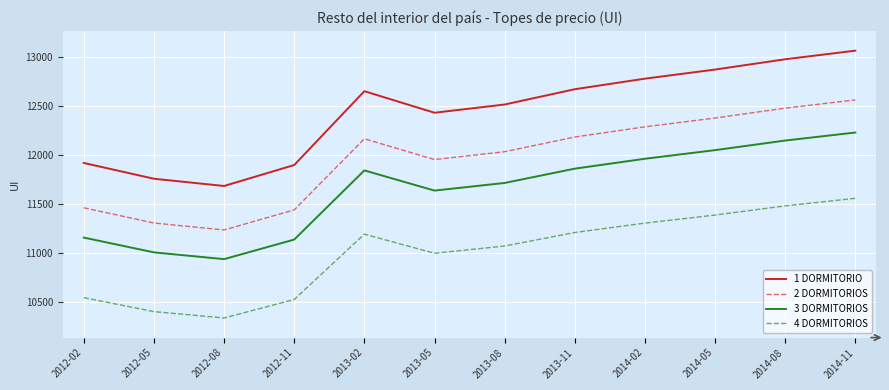

What is the smallest value displayed?

10338